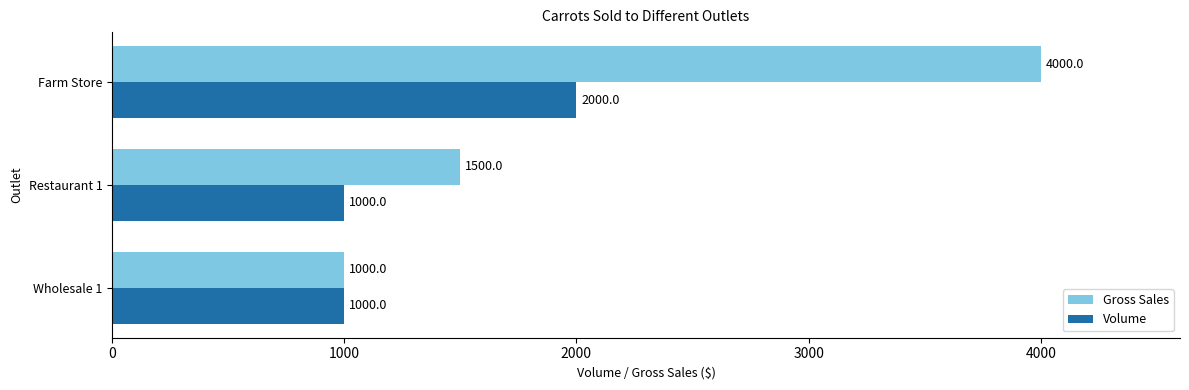

What value does the Gross Sales series have at Restaurant 1, to the nearest 10?

1500